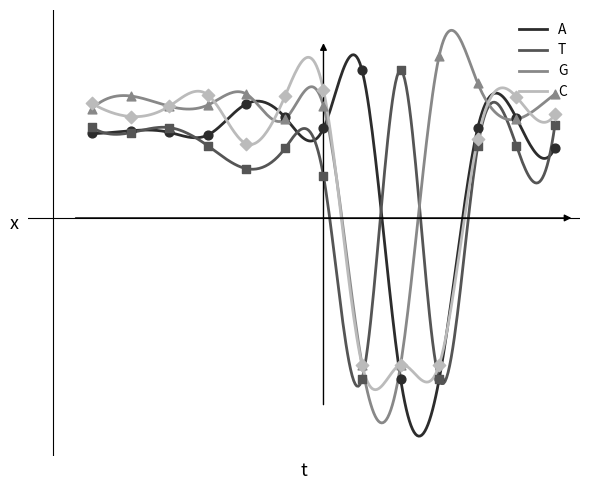

At how many categories does at least one series exceed 3?

11